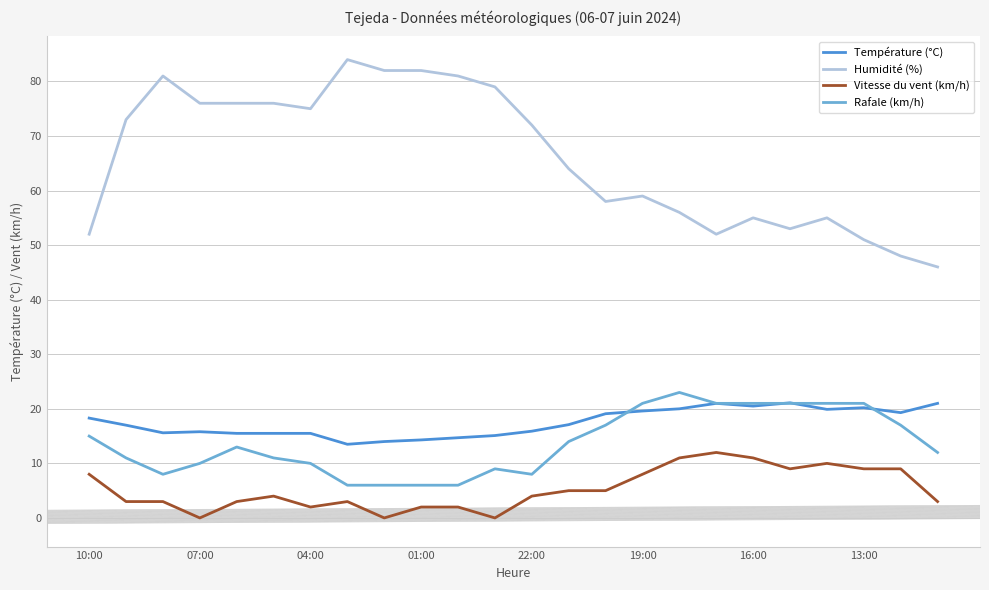

Which series has the widest spread of values?

Humidité (%)